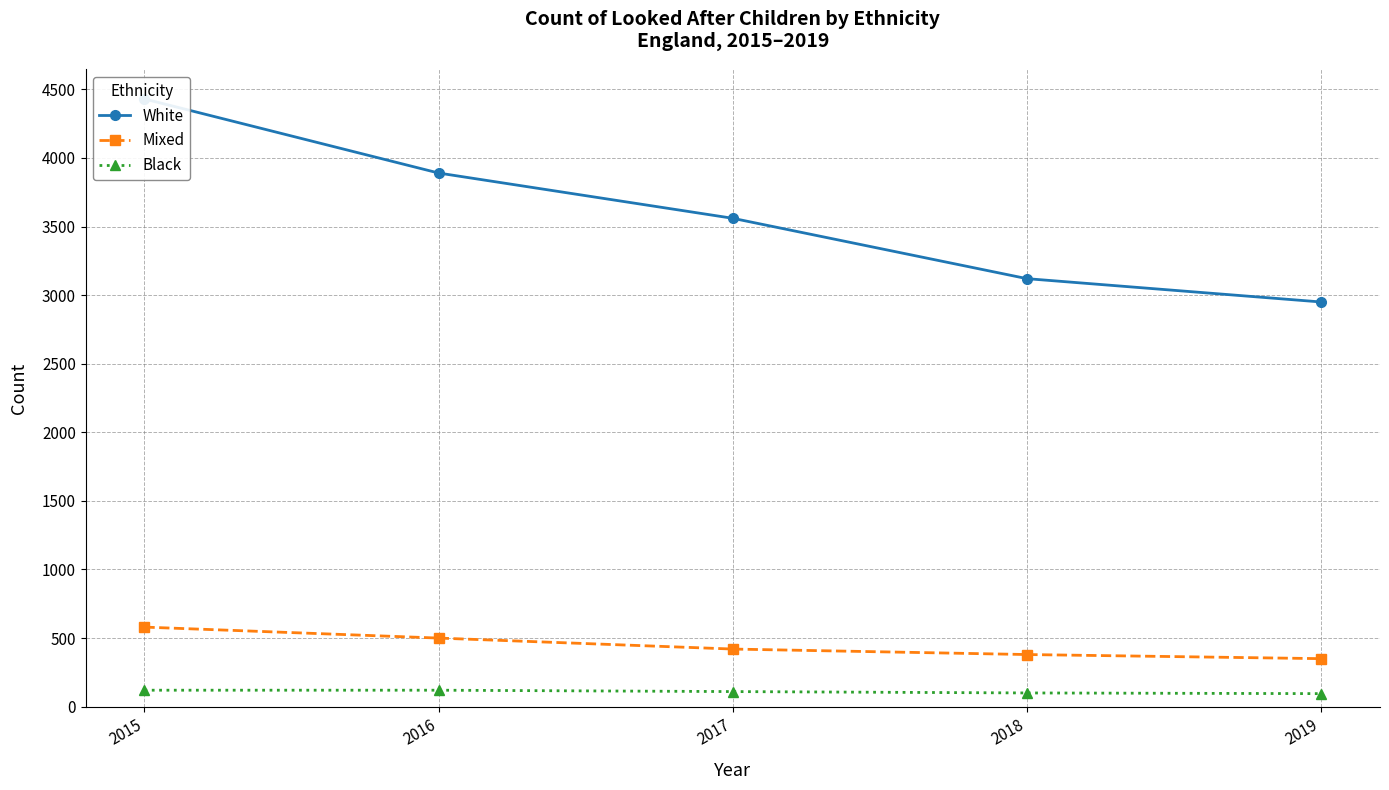

List the series in order of their peak value, lowest first.

Black, Mixed, White